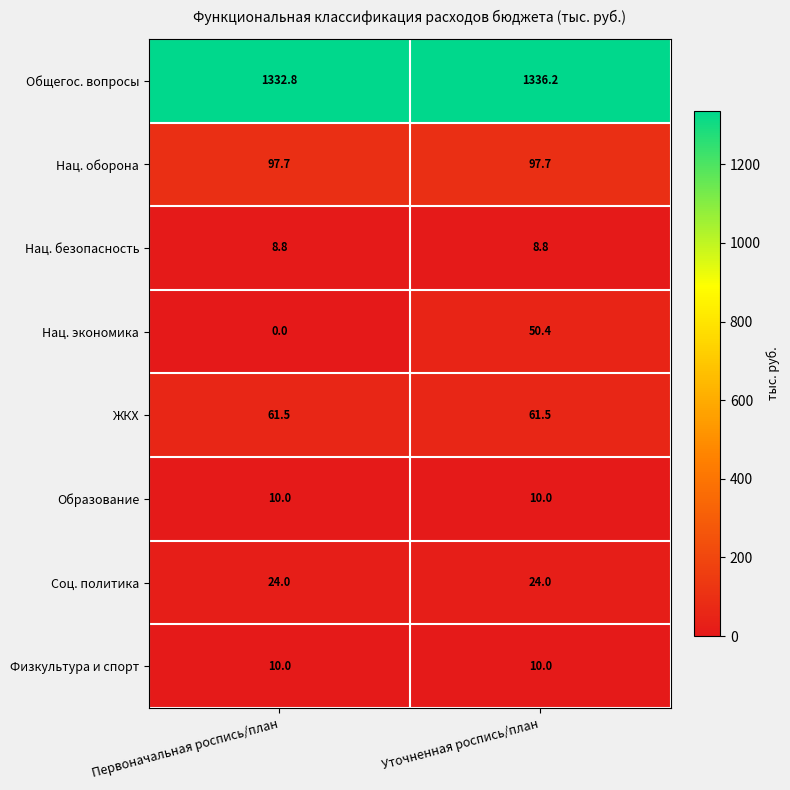

Is it true that ЖКХ equals 61.5 at Уточненная роспись/план?

True